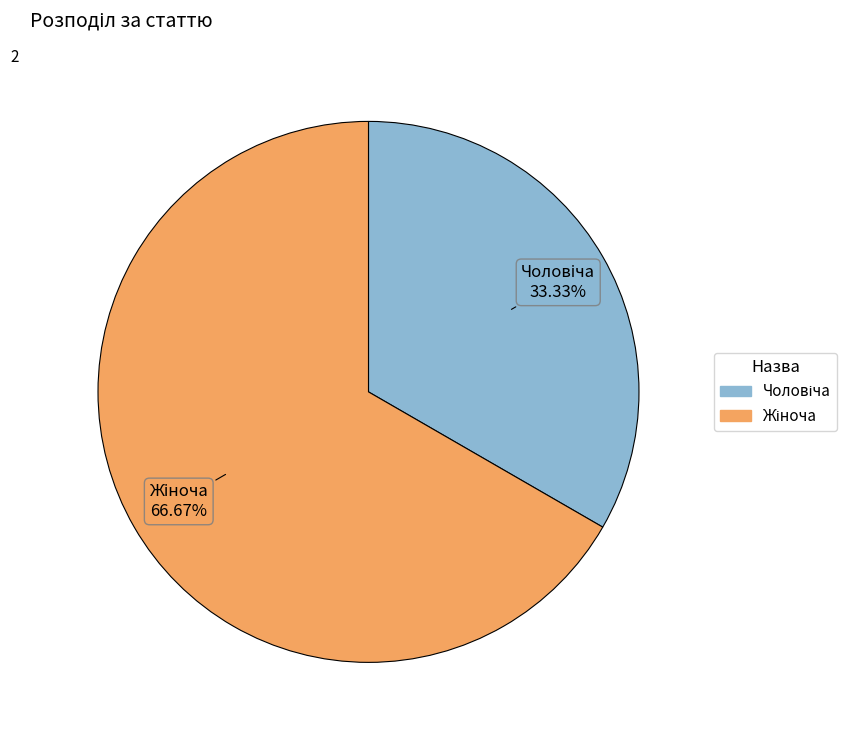

Does any single category account for the majority?

Yes